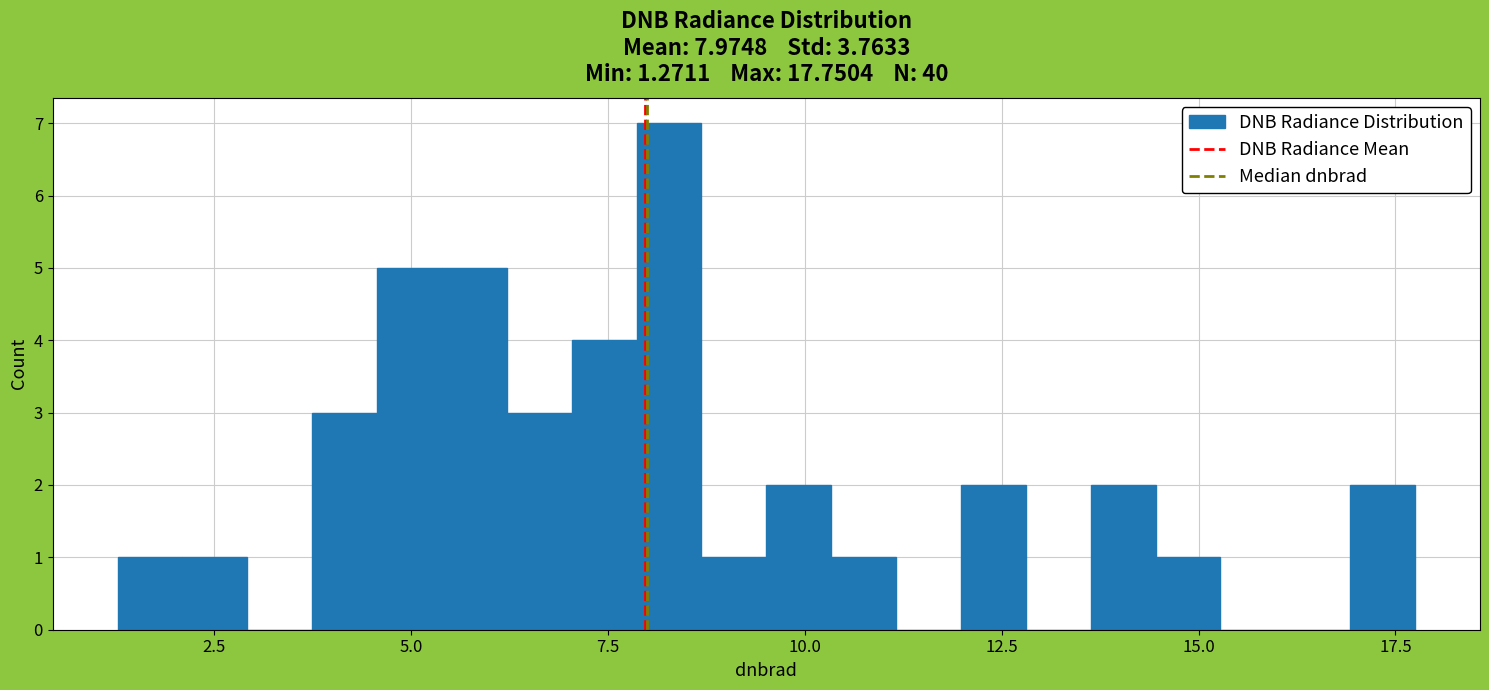

Read against the x-axis, roughly where is the centre of the tallest bar?

8.5